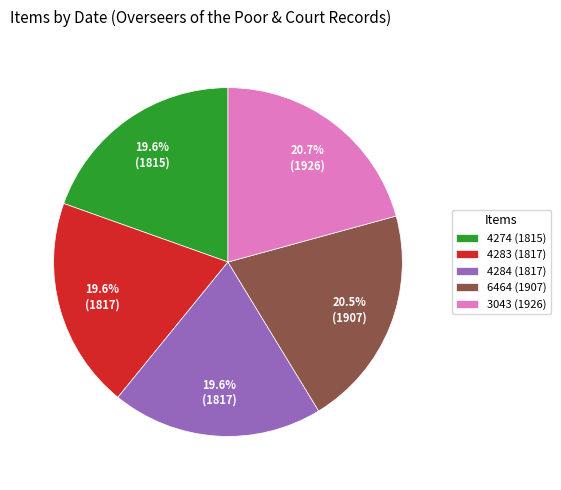

Does 6464 (1907) represent more than half of the total?

No